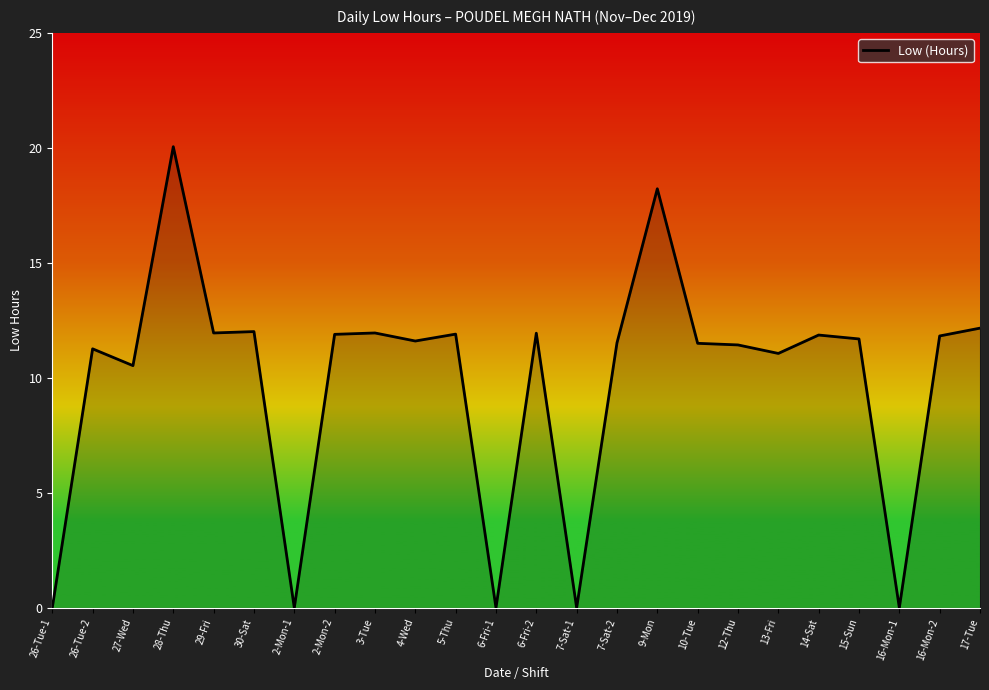

Which label corresponds to the largest value in the chart?

28-Thu